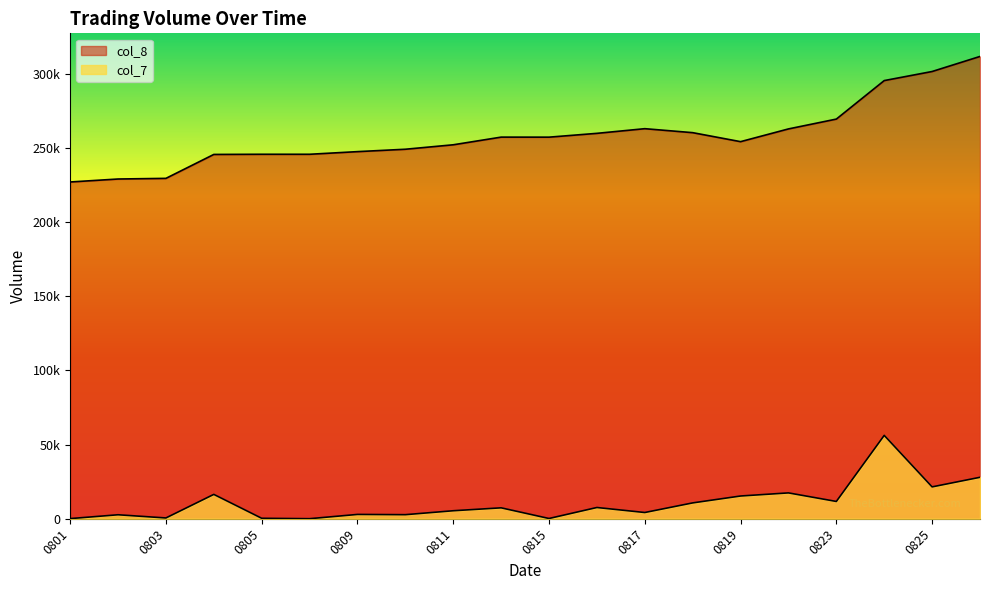

True or false: col_8 has a value of 229386 at 0803.

True